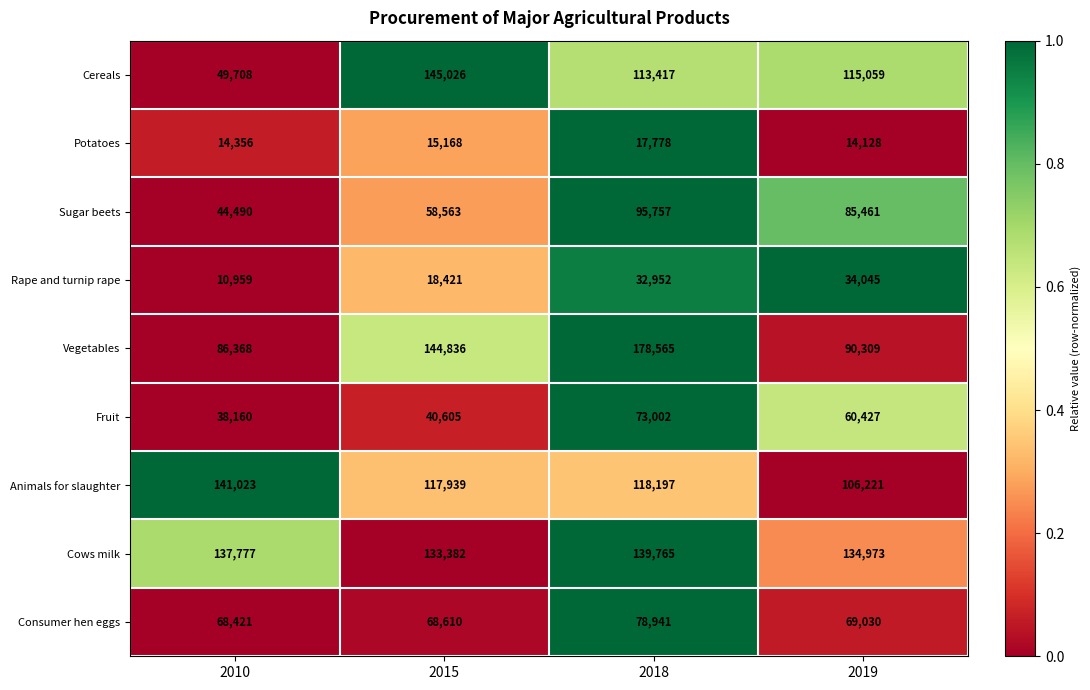

Which series has the widest spread of values?

Cereals